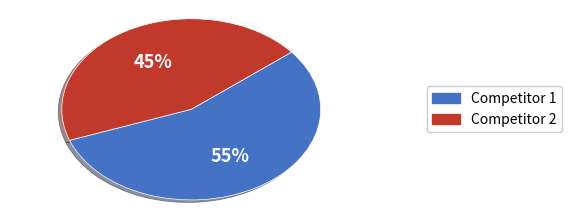

To the nearest percent, what is the average slice percentage?

50%